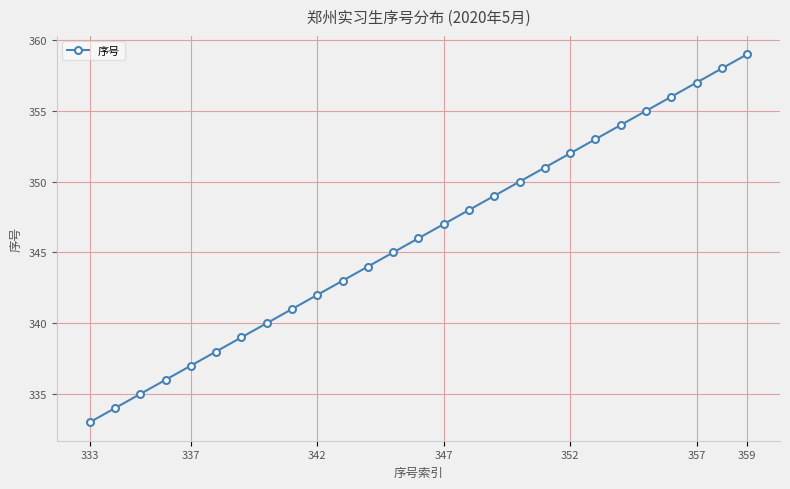

What is the smallest value displayed?

333